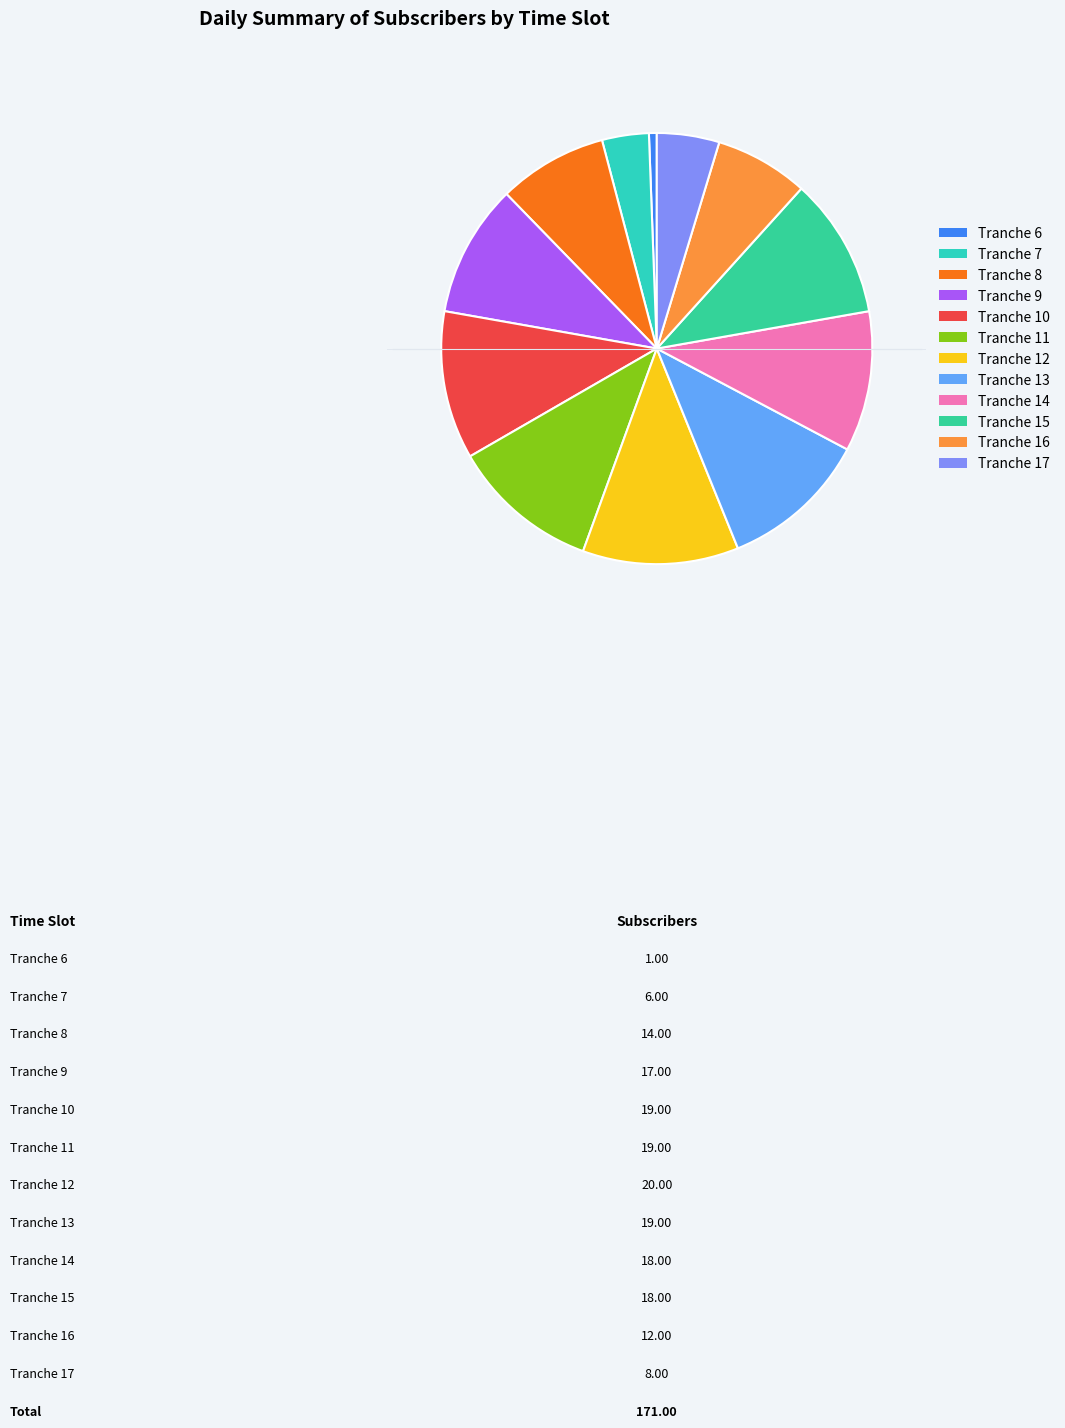

Is the sum of Tranche 11 and Tranche 15 greater than half?

No